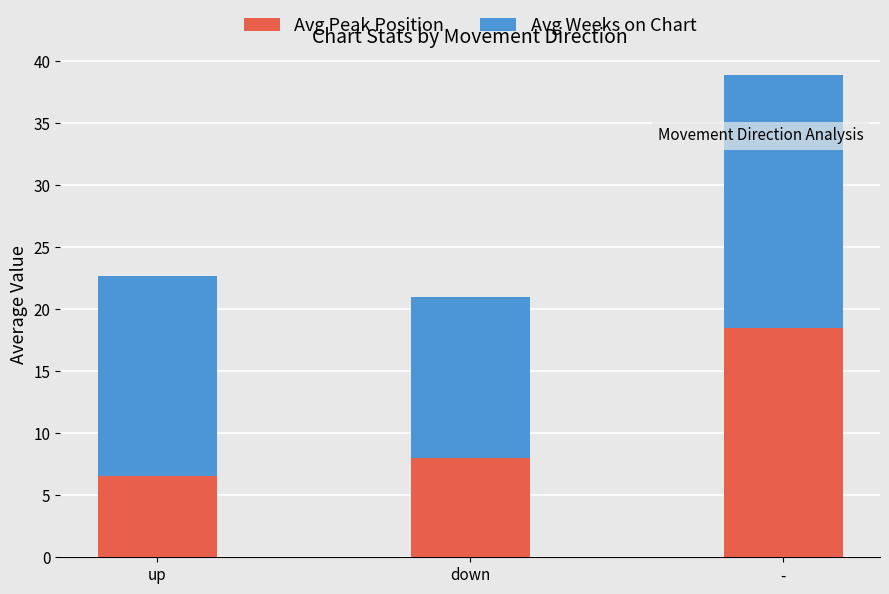

What is the total value across all series at down?

21.0